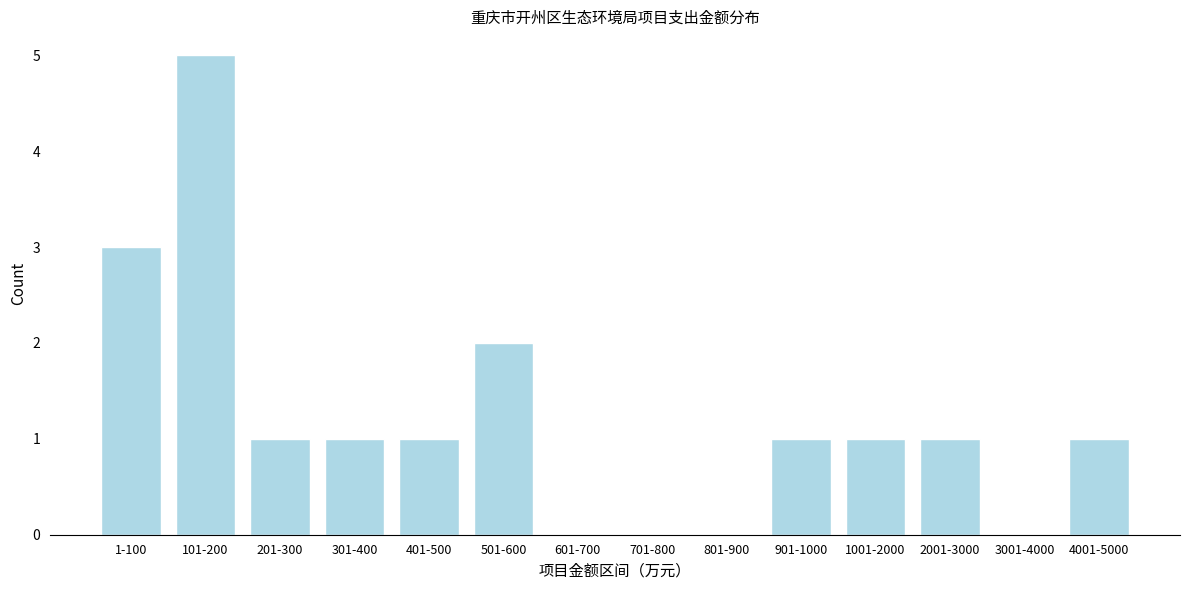

Reading right to left, what are all the values shown in this chart?

4001-5000=1	3001-4000=0	2001-3000=1	1001-2000=1	901-1000=1	801-900=0	701-800=0	601-700=0	501-600=2	401-500=1	301-400=1	201-300=1	101-200=5	1-100=3